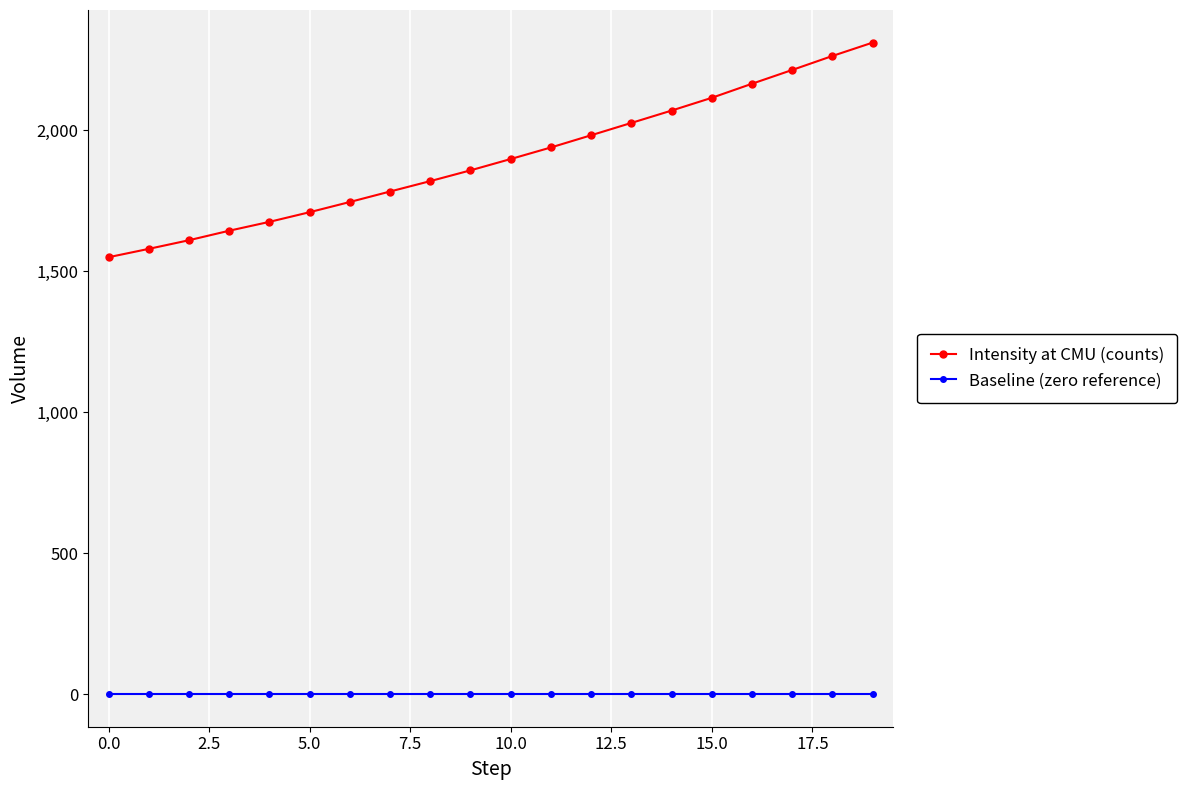

What is the difference between the maximum and minimum values in the Intensity at CMU (counts) series?

760.9